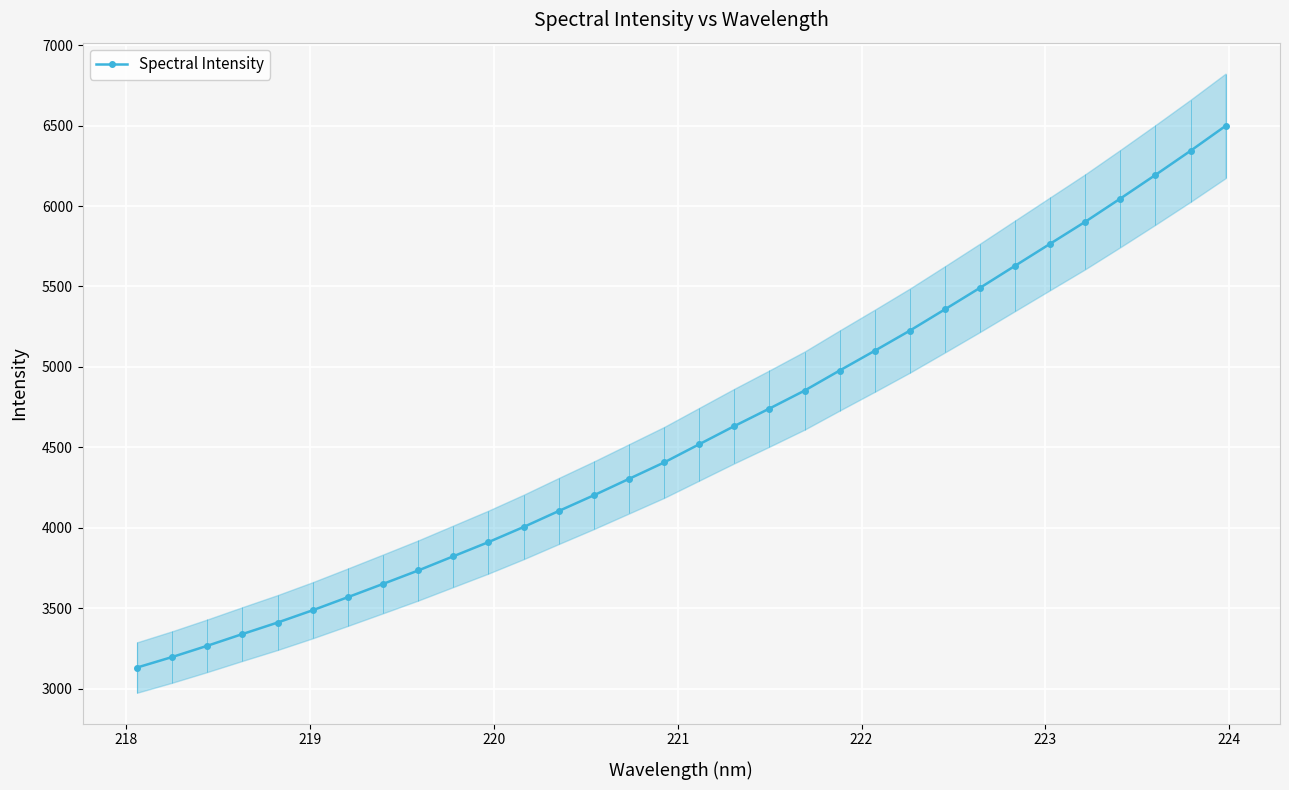

What is the highest value of the Spectral Intensity series?

6497.8